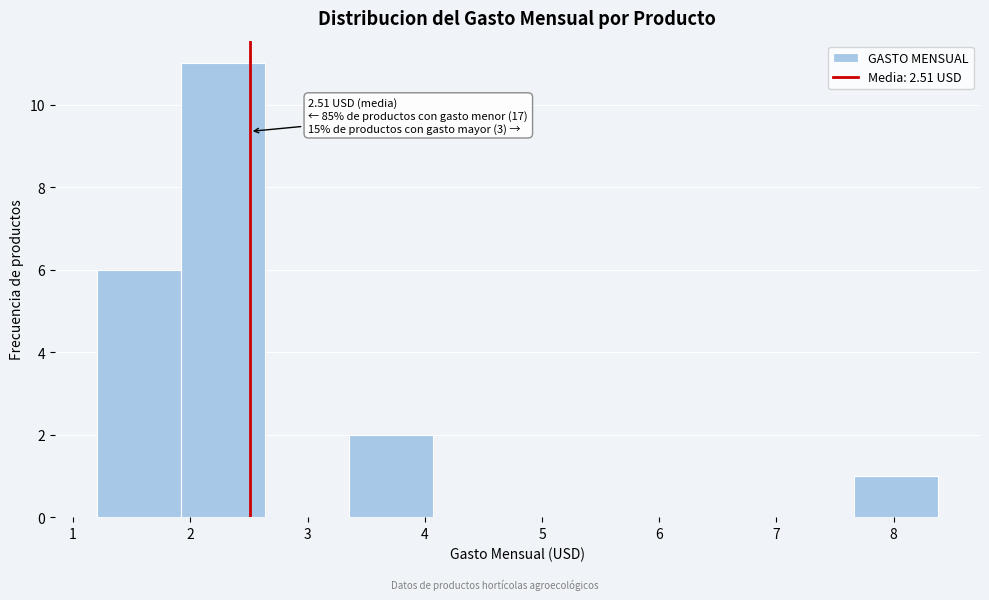

Which range on the x-axis has the tallest bar?

1.9 to 2.6